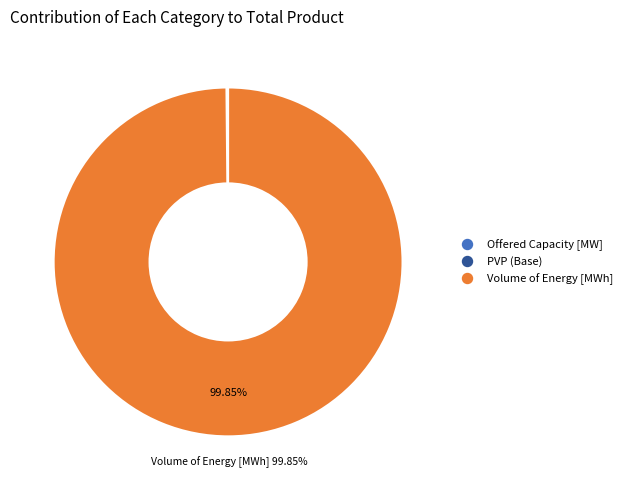

Is there any slice that represents more than half of the pie?

Yes